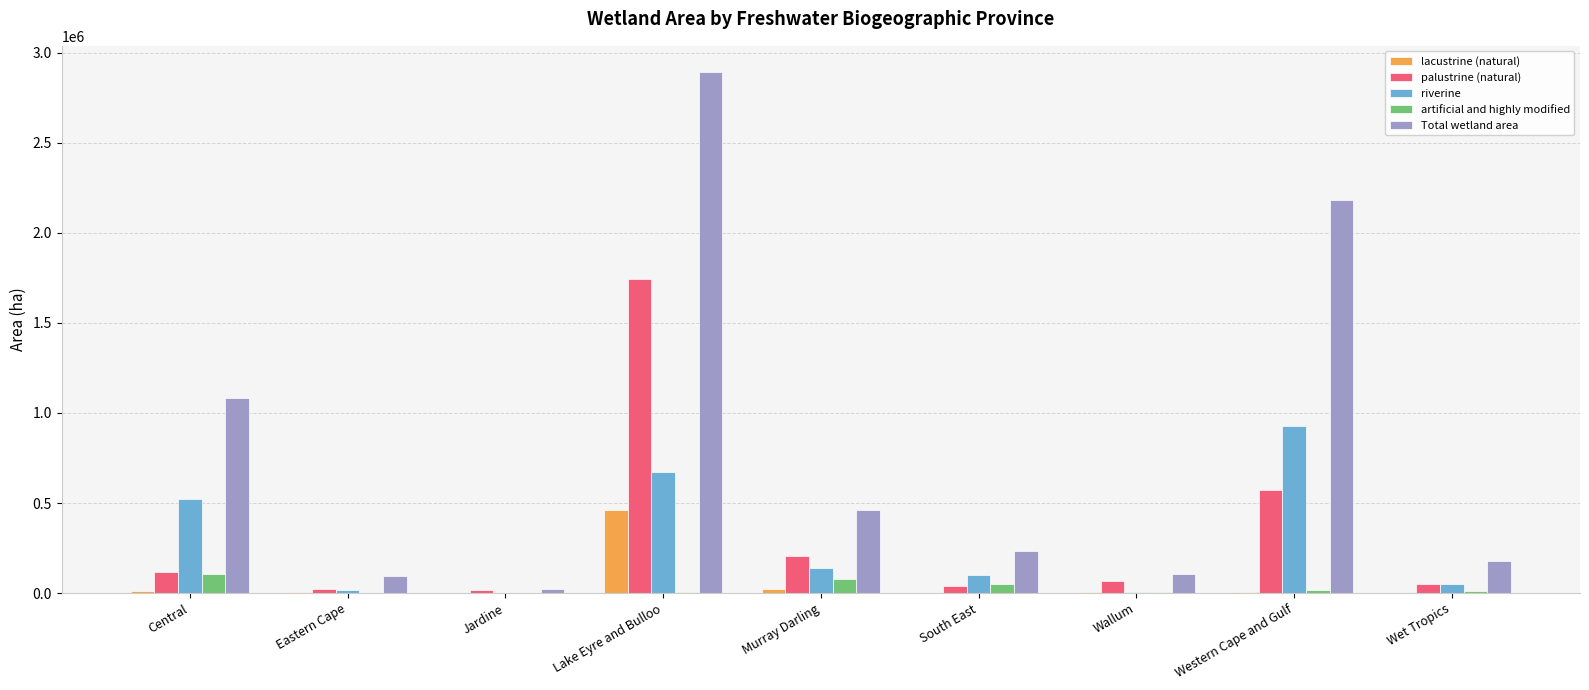

True or false: Total wetland area has a value of 69326 at Wet Tropics.

False